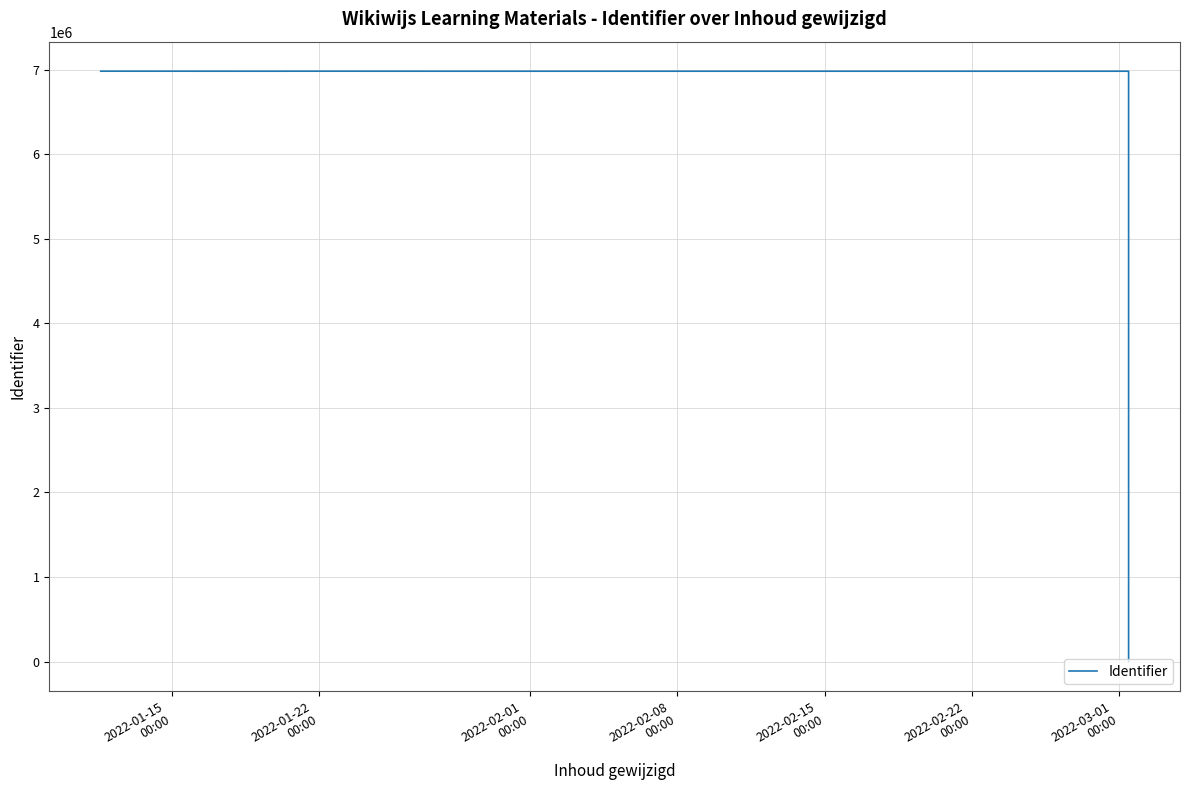

What is the greatest value displayed?

6982742